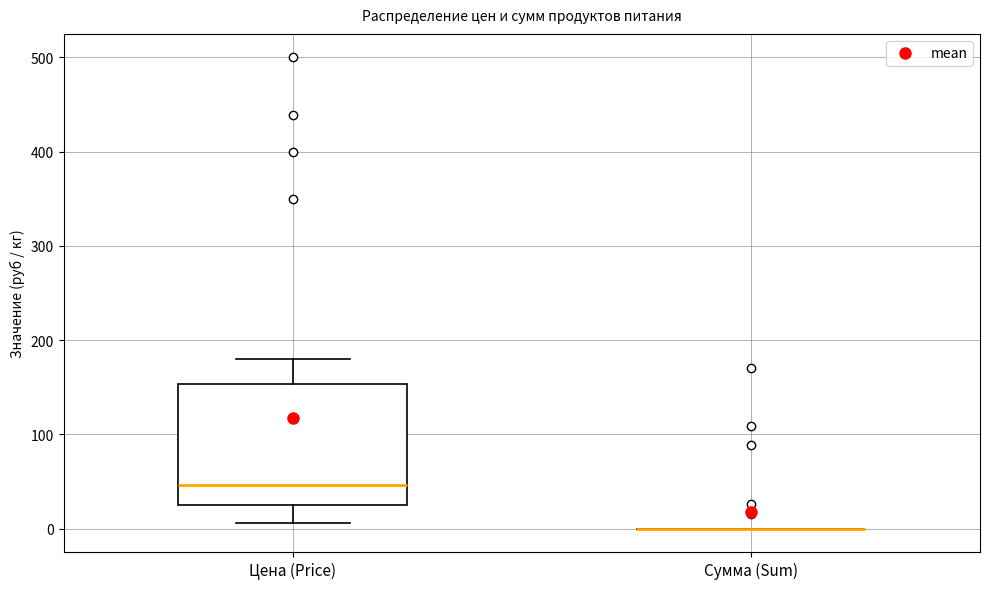

Reading left to right, transcribe this box plot: for each box, give where its median line is, the range the box spans, and where its two whiskers end, as read against the y-axis. The values are not printed on the chart, so give them approximately, as read against the axis.

Цена (Price): median 50, box 20 to 150, whiskers 10 to 180
Сумма (Sum): box collapsed to a line at 0, whiskers 0 to 0